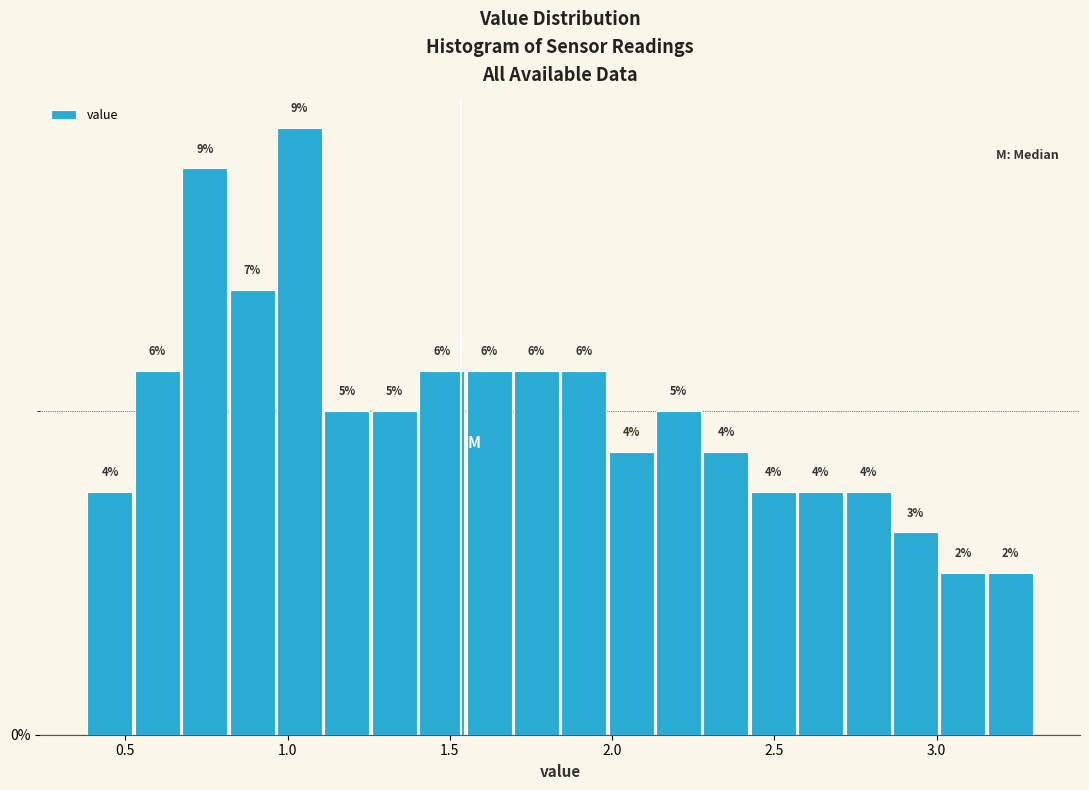

Around what value on the x-axis is the tallest bar? Give the approximate position of its centre, as read against the axis.

1.05